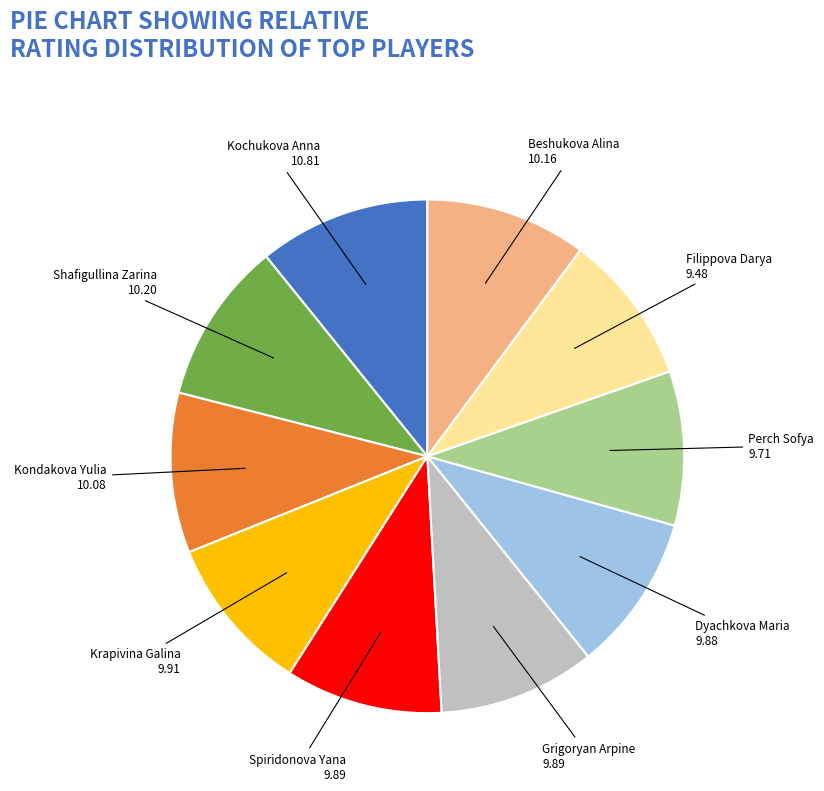

Does Spiridonova Yana represent more than half of the total?

No